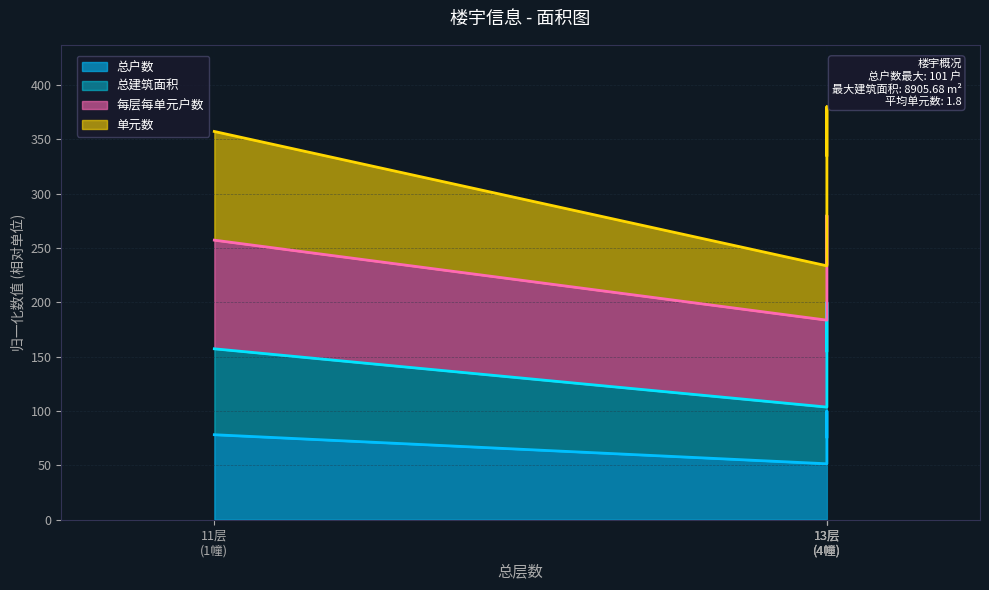

Does the chart display data point markers on the line(s)?

No